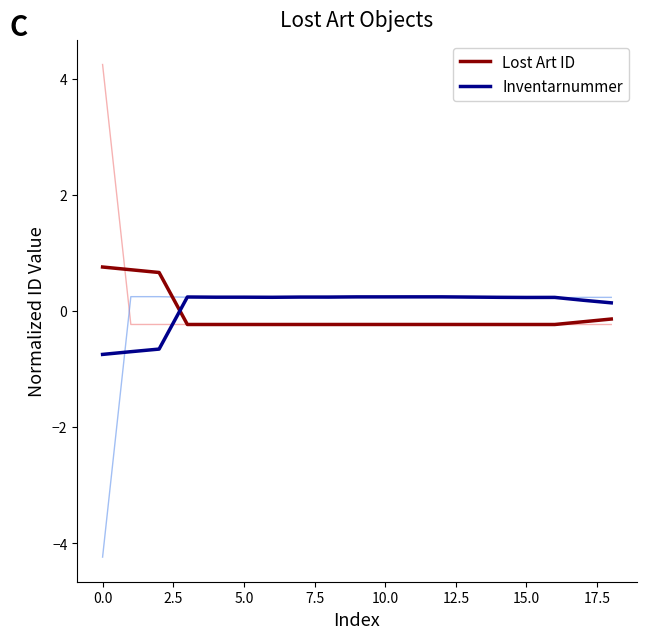

Which series has the widest spread of values?

Inventarnummer